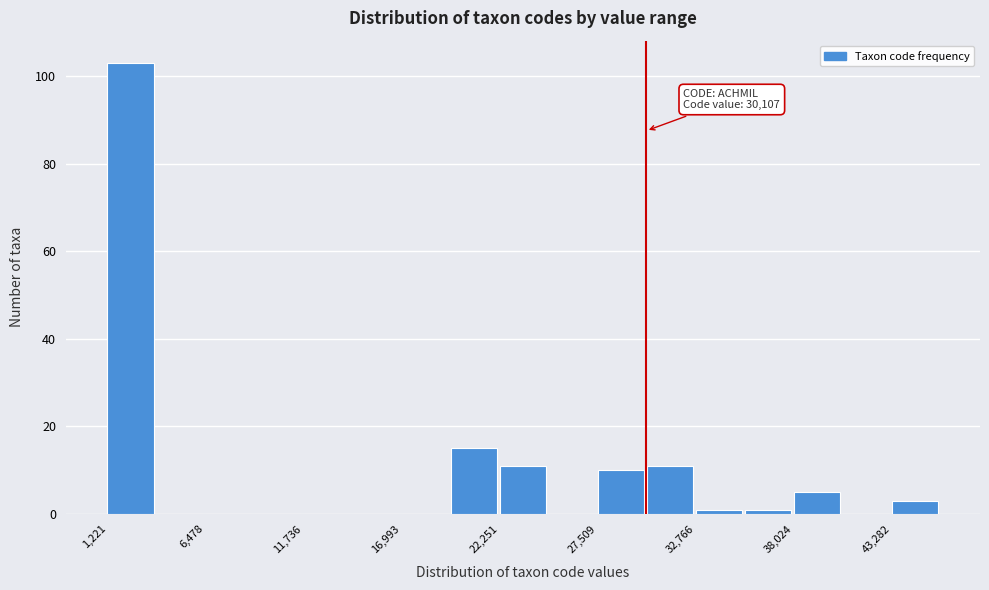

Around what value on the x-axis is the tallest bar? Give the approximate position of its centre, as read against the axis.

2000